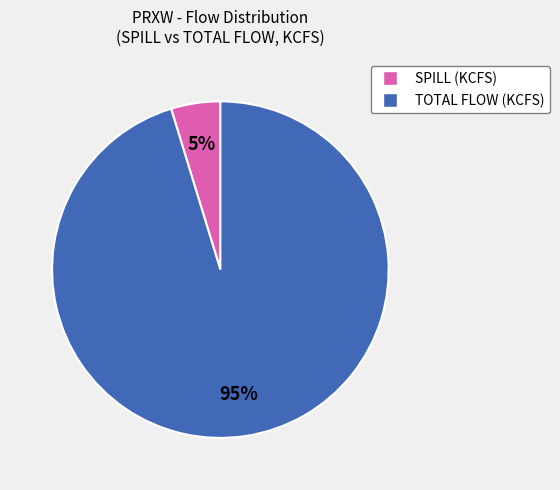

Is there any slice that represents more than half of the pie?

Yes